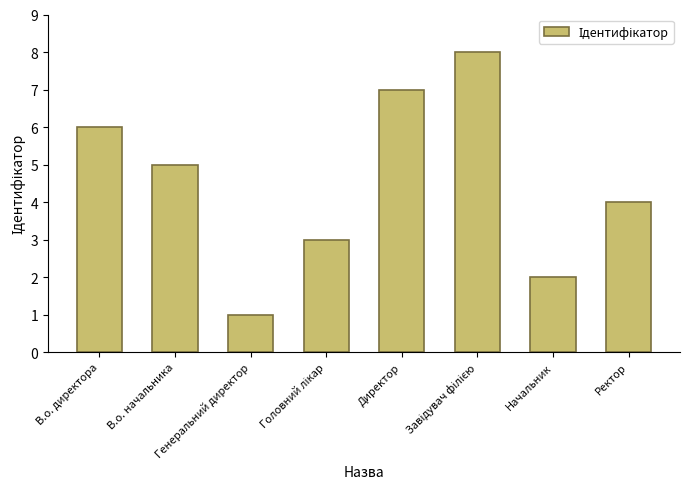

What is the difference between the second highest and second lowest values?

5